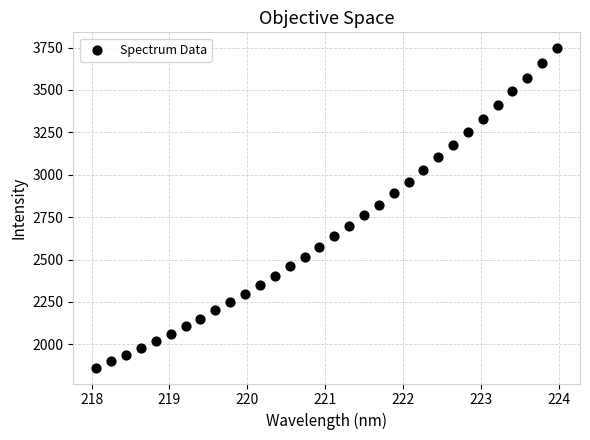

What is the range of Y values (max minus min)?

1882.3